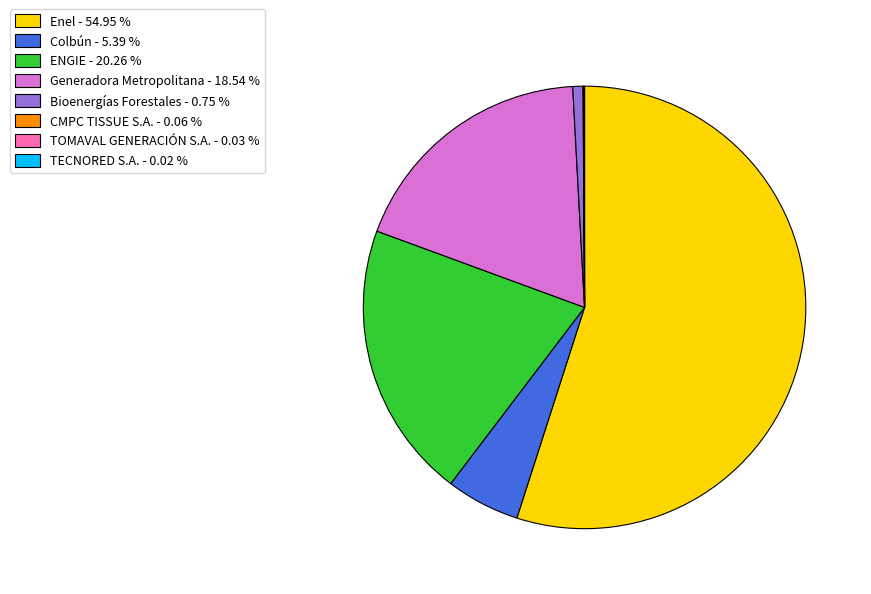

Do Colbún - 5.39 % and Enel - 54.95 % together represent more than half of the pie?

Yes